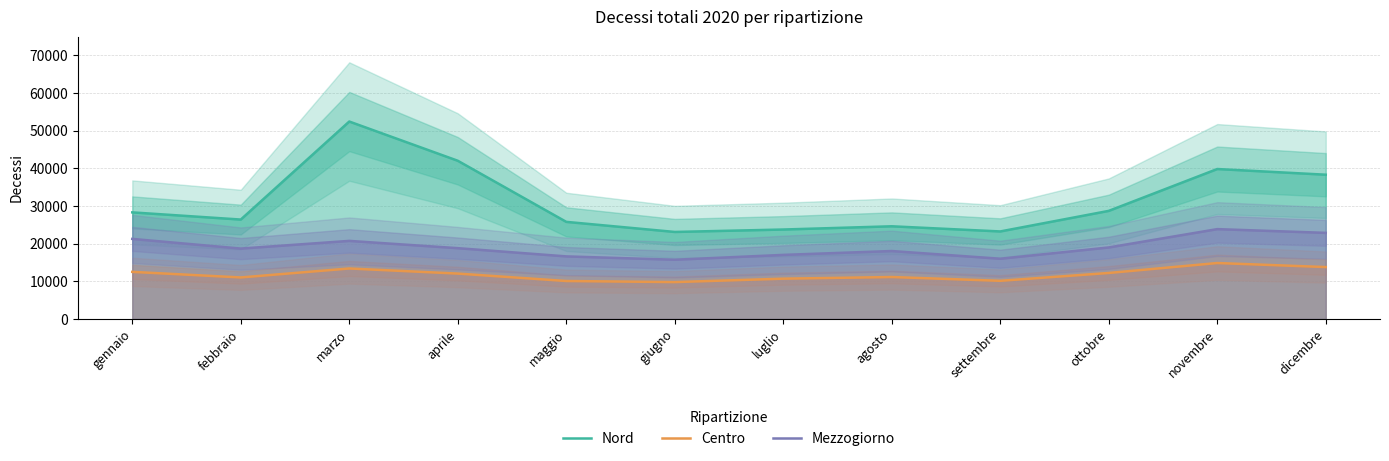

What is the sum of the Mezzogiorno values at novembre and giugno?

39558